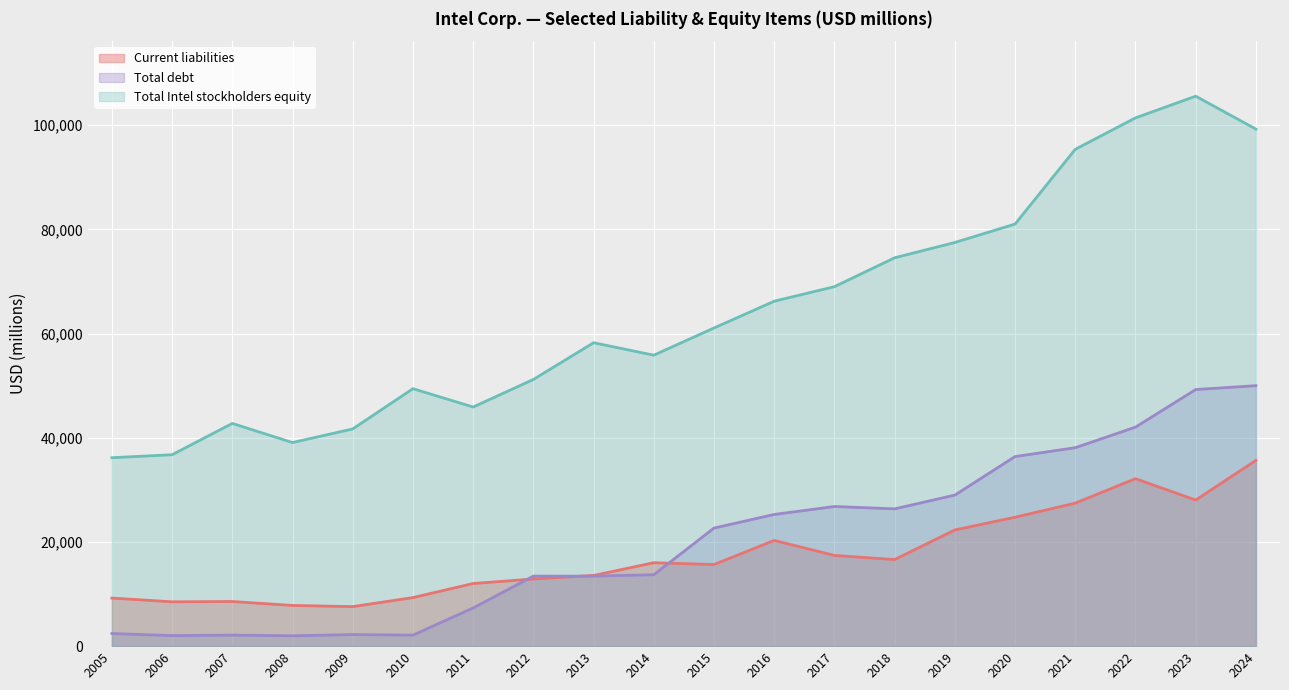

In Total Intel stockholders equity, how many points are higher than both neighbors (excluding endpoints)?

4